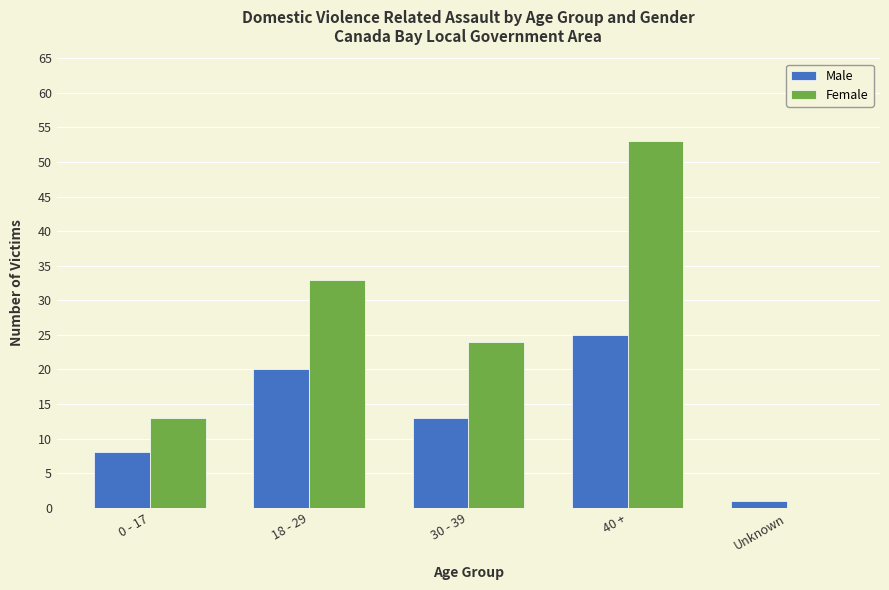

At which label is Female closest to 26?

30 - 39